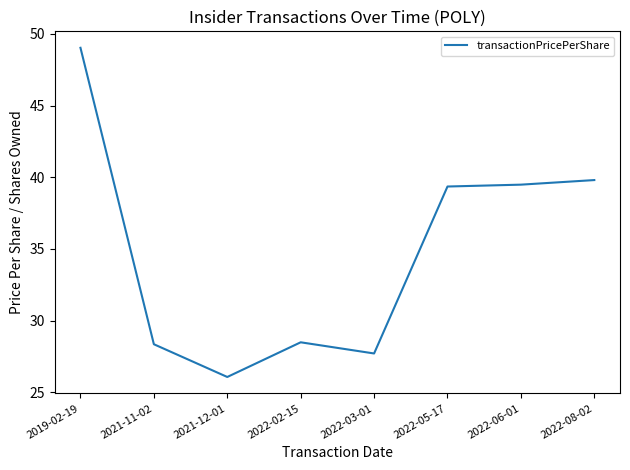

What is the change in value from 2022-05-17 to 2022-06-01?

+0.1